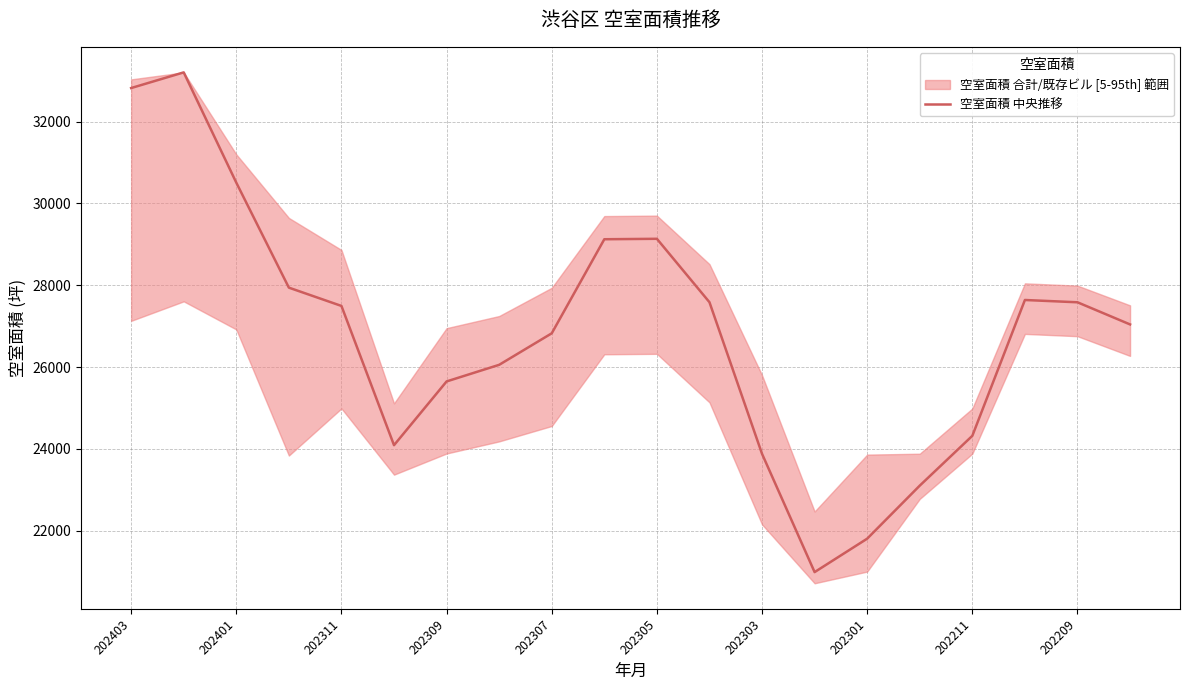

The value at 202305 is 29134.6. True or false?

True